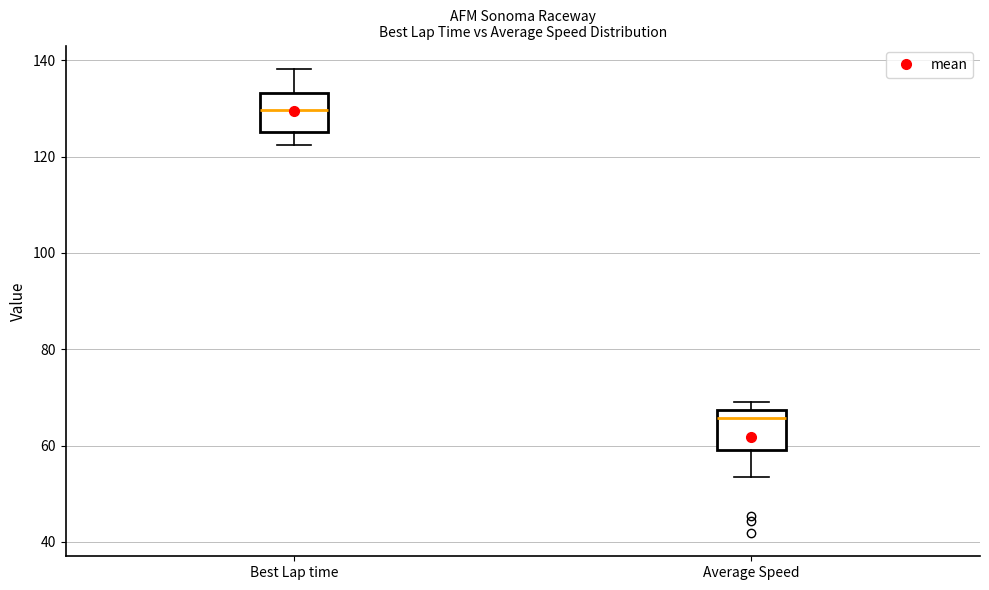

Where is the upper edge of the box for Average Speed on the y-axis? The values are not printed on the chart, so give them approximately, as read against the axis.

68